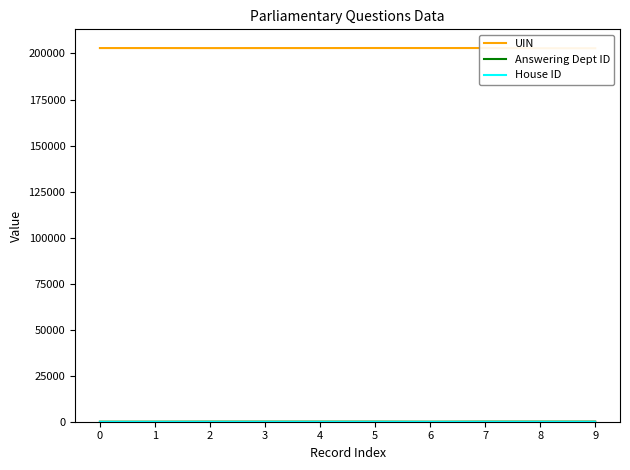

Which series changed the most between 3 and 7?

UIN